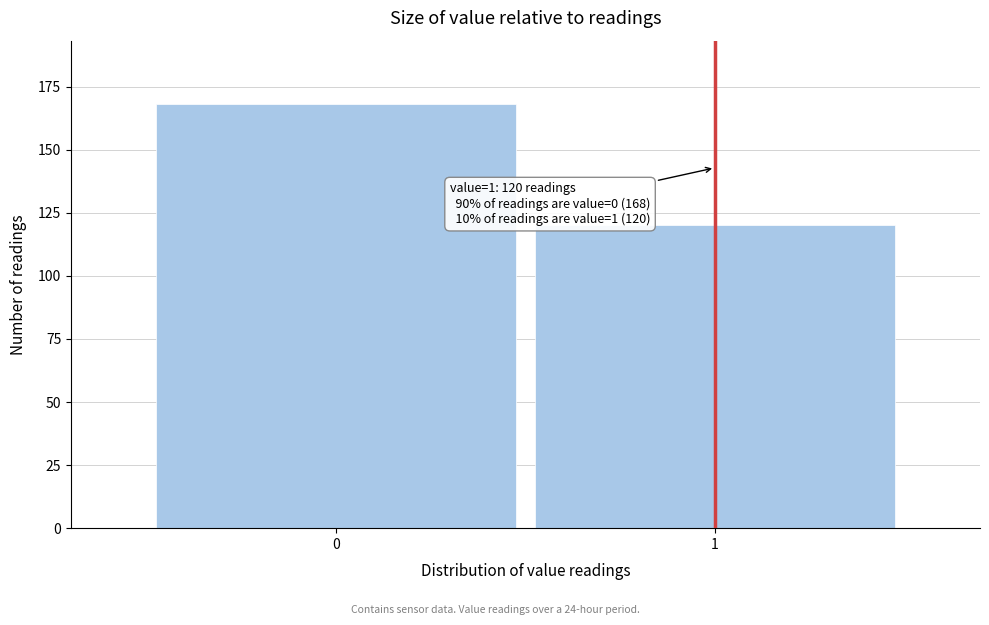

Reading right to left, list all the values displayed in this chart.

120	168